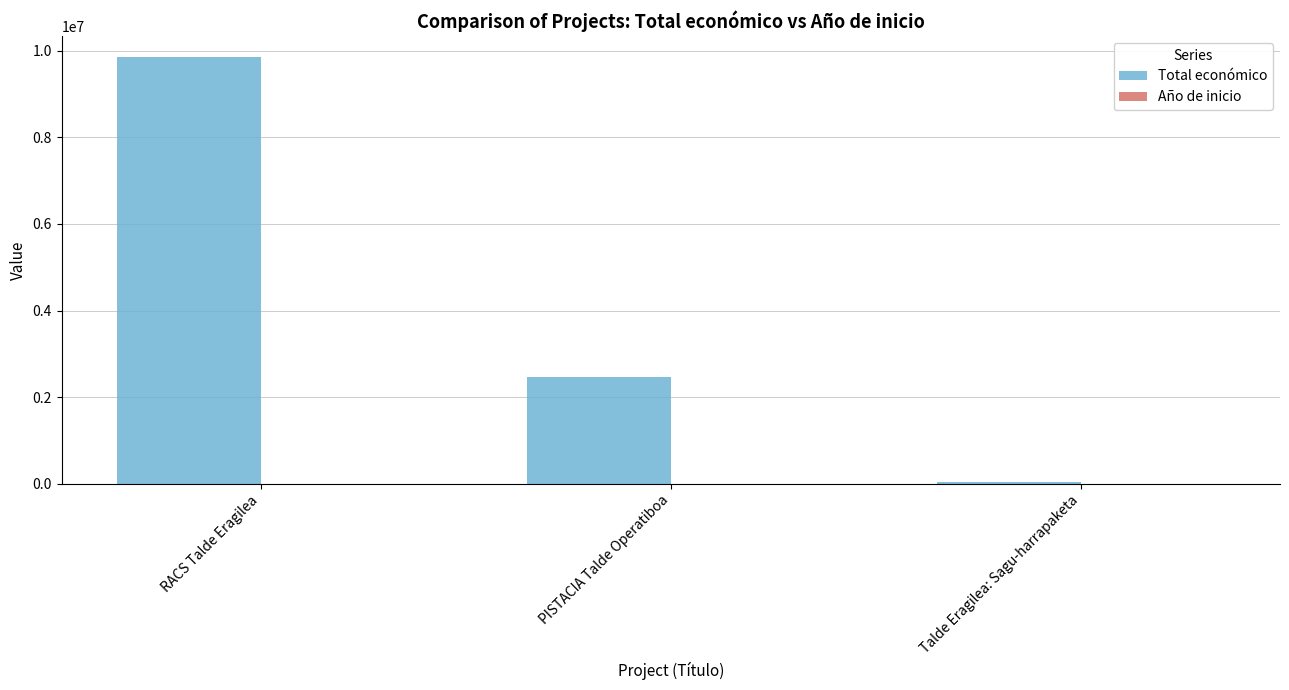

What is the maximum value shown in the chart?

9847932